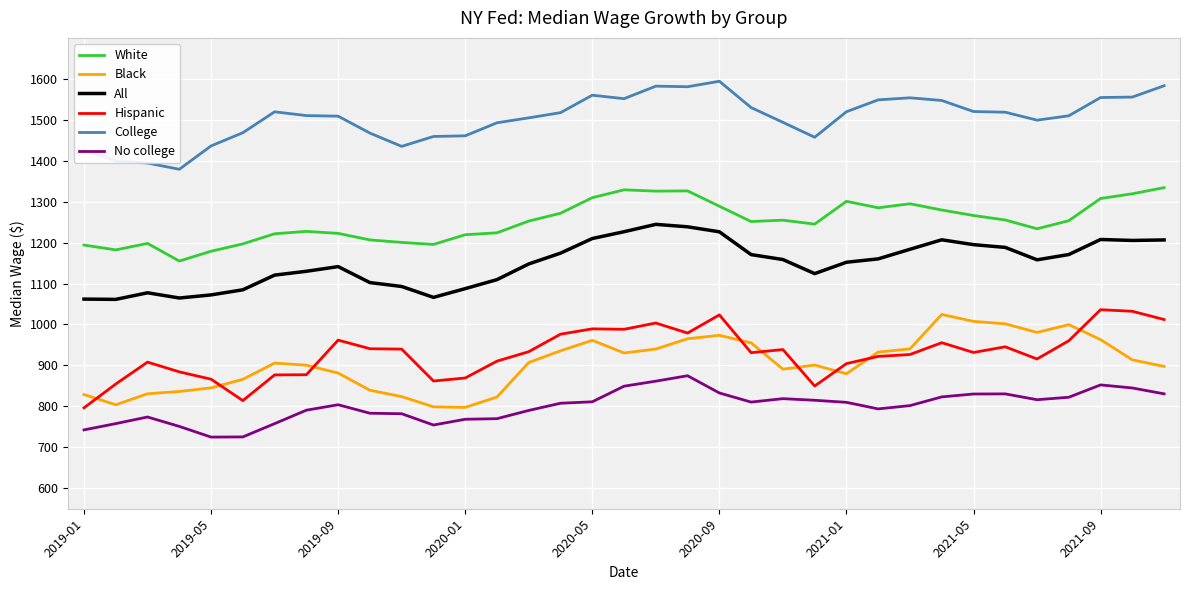

Which series has the widest spread of values?

Hispanic